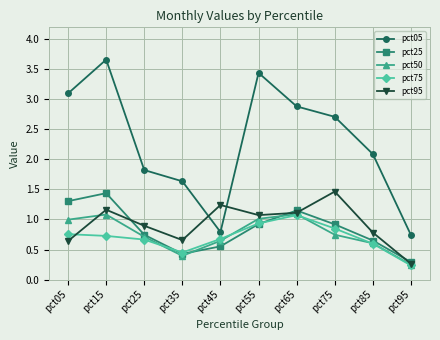

At which label is pct05 closest to 2?

pct85